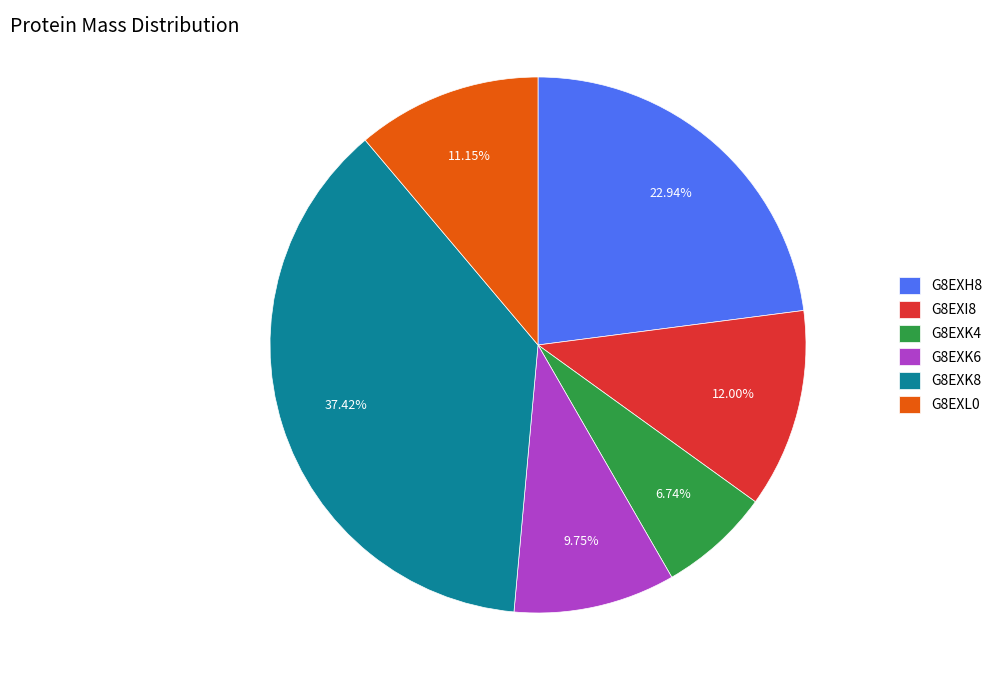

Approximately how many times larger is the value at G8EXK8 compared to G8EXK4?

5.6